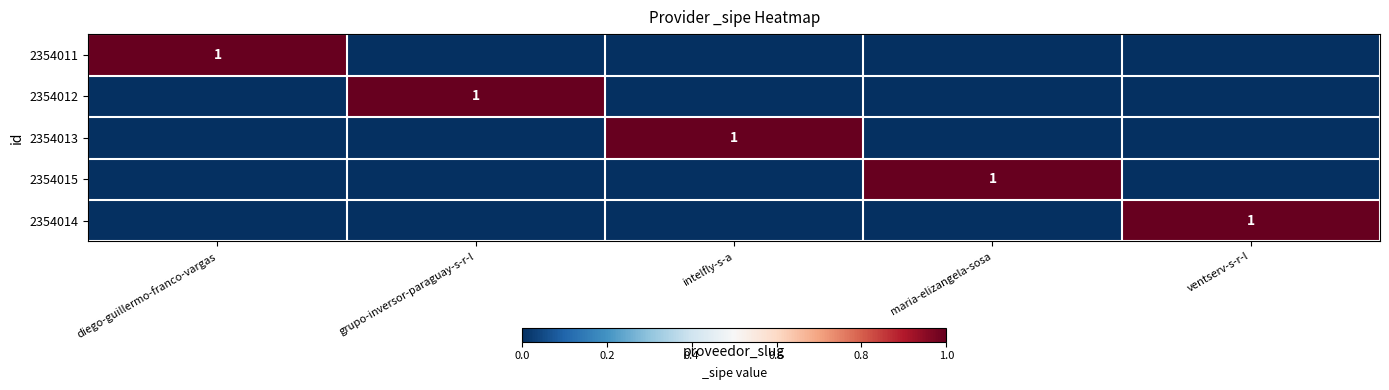

The 2354014 series shows 1 at ventserv-s-r-l. True or false?

True